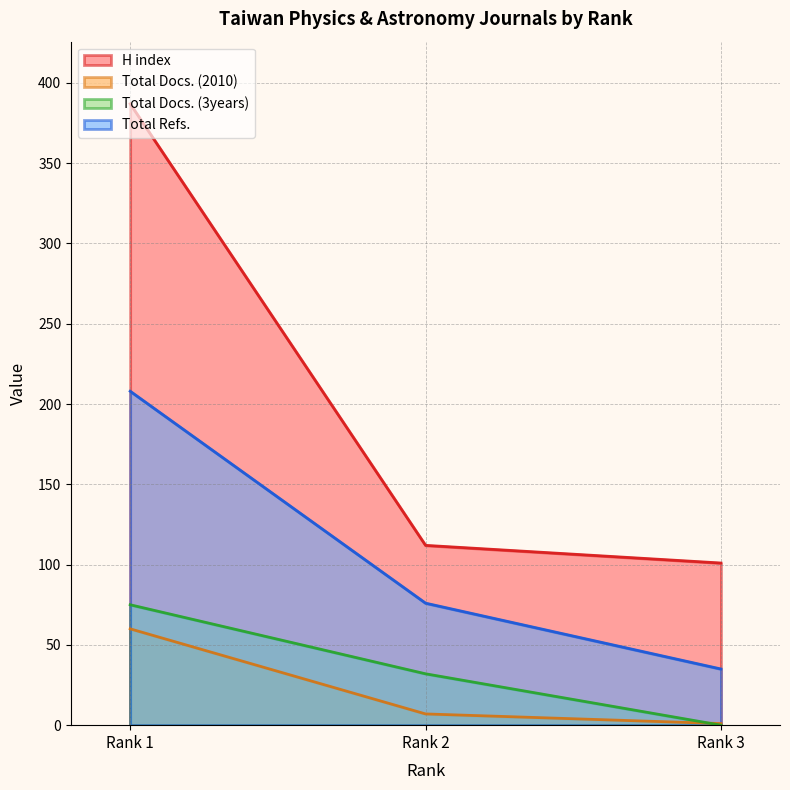

The Total Docs. (2010) series shows 7 at Rank 2. True or false?

True